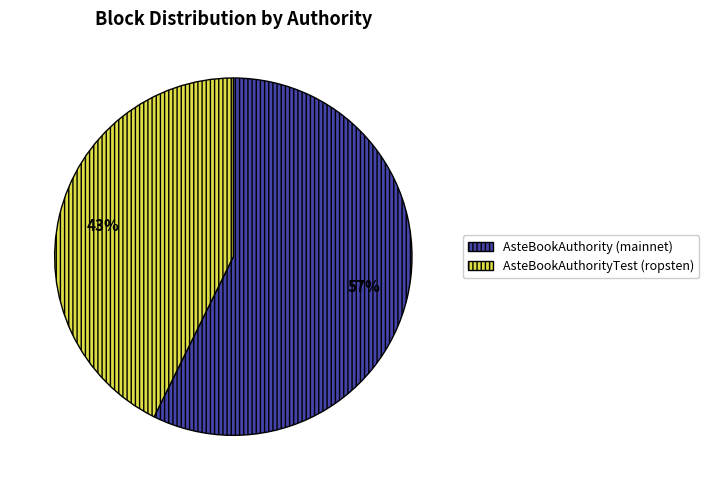

Do AsteBookAuthority (mainnet) and AsteBookAuthorityTest (ropsten) together represent more than half of the pie?

Yes